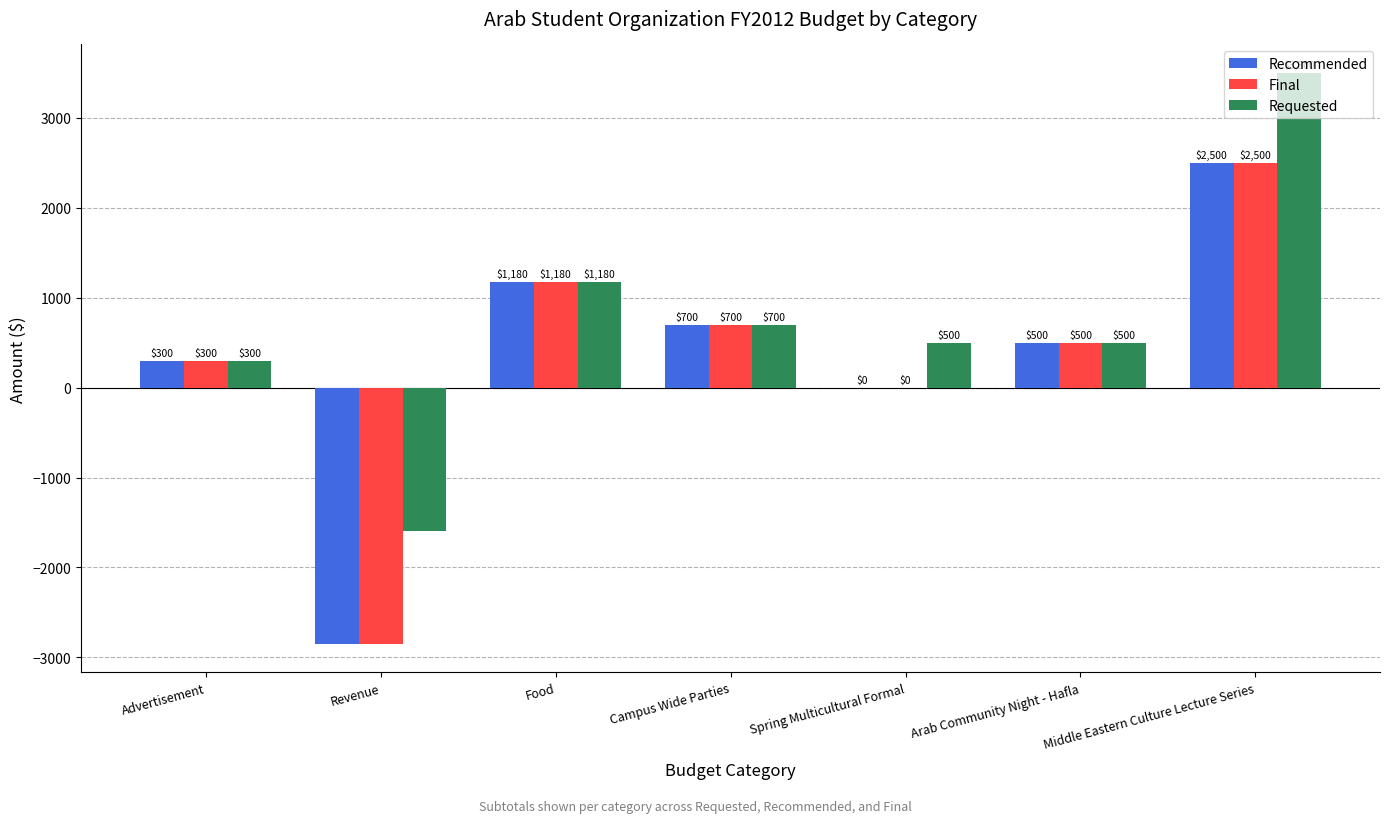

Is the value of Final at Advertisement greater than the value of Recommended at Middle Eastern Culture Lecture Series?

No